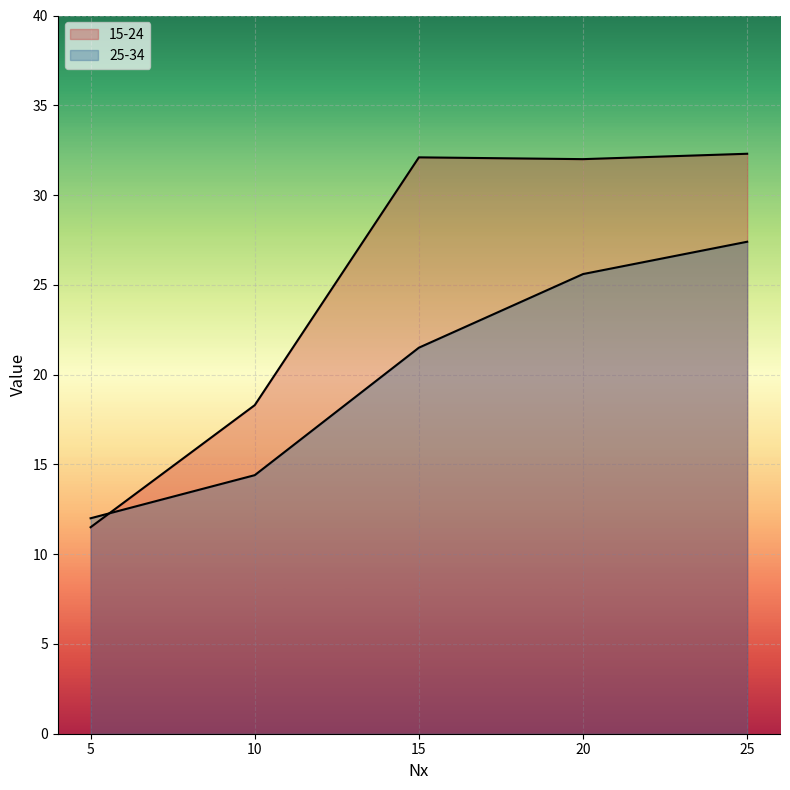

How many lines are shown in the chart?

2